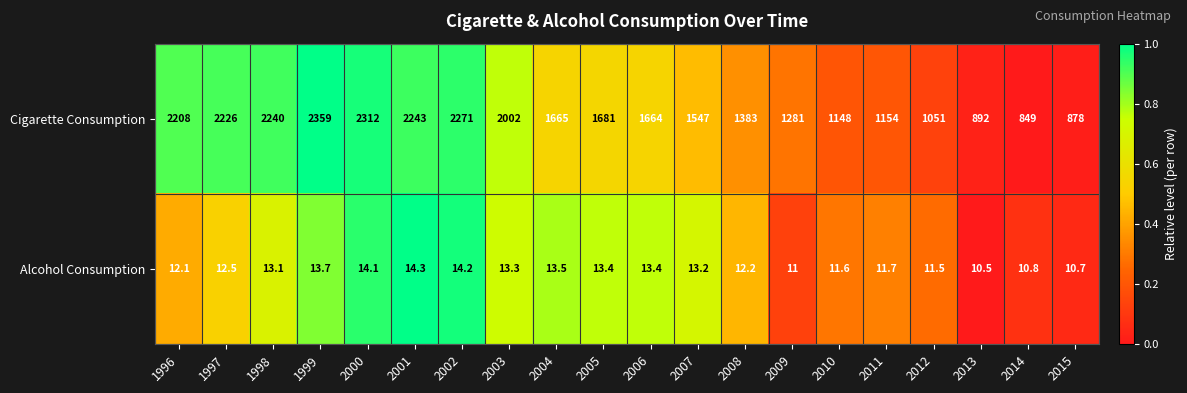

What is the approximate value of Cigarette Consumption at 2014?

849.0